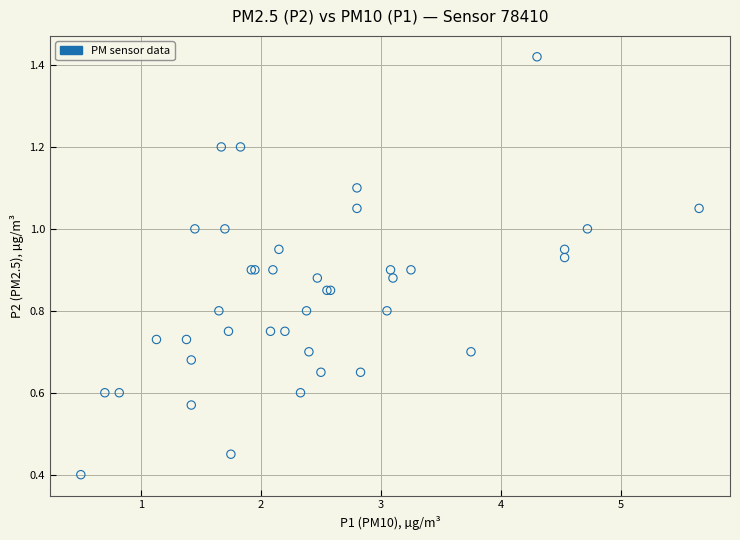

What Y value in the scatter plot is closest to 0?

0.4